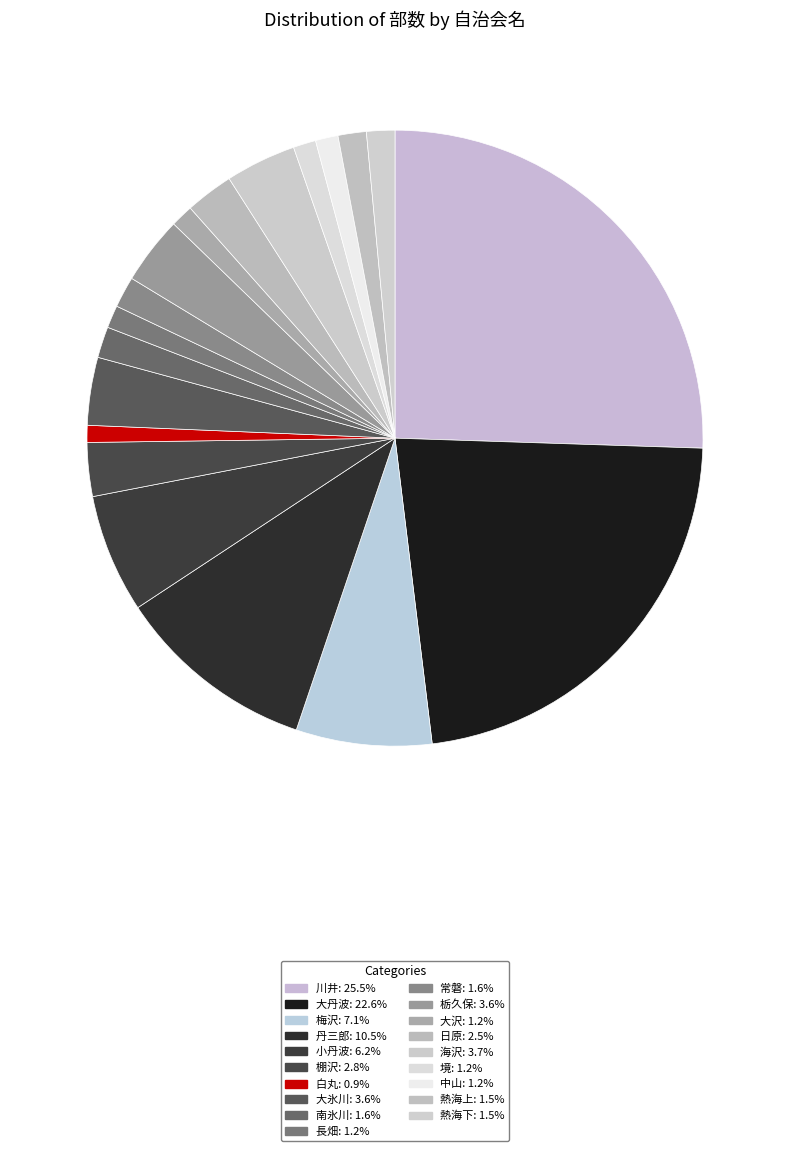

Is the sum of 日原 and 熱海下 greater than half?

No